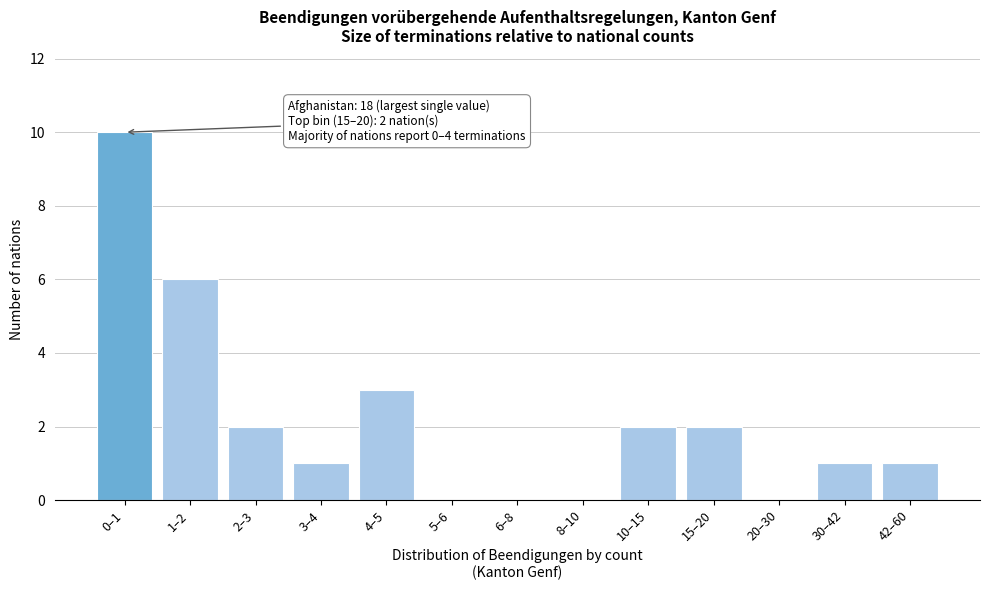

What value does the data have at 4–5?

3